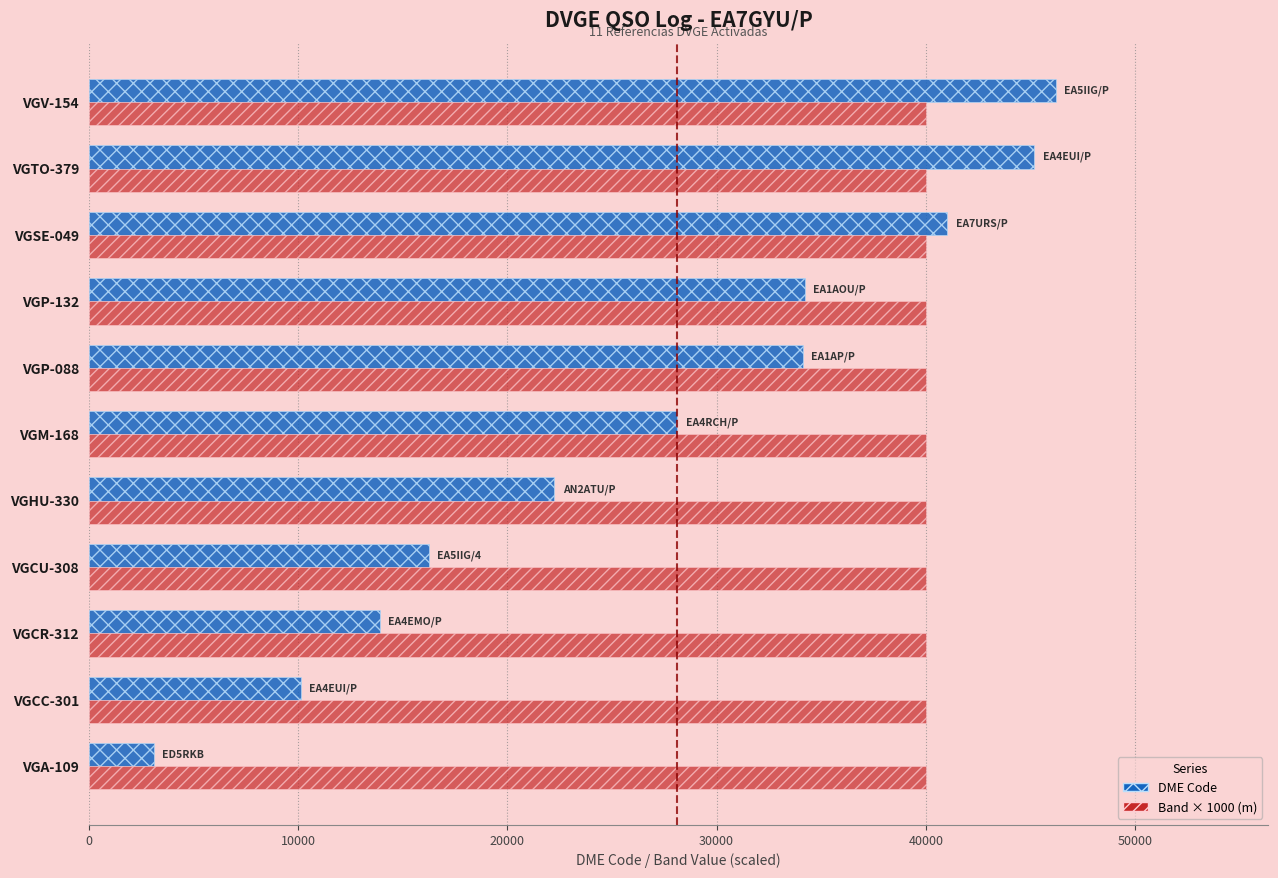

What is the spread (max minus min) of values at VGM-168?

11884